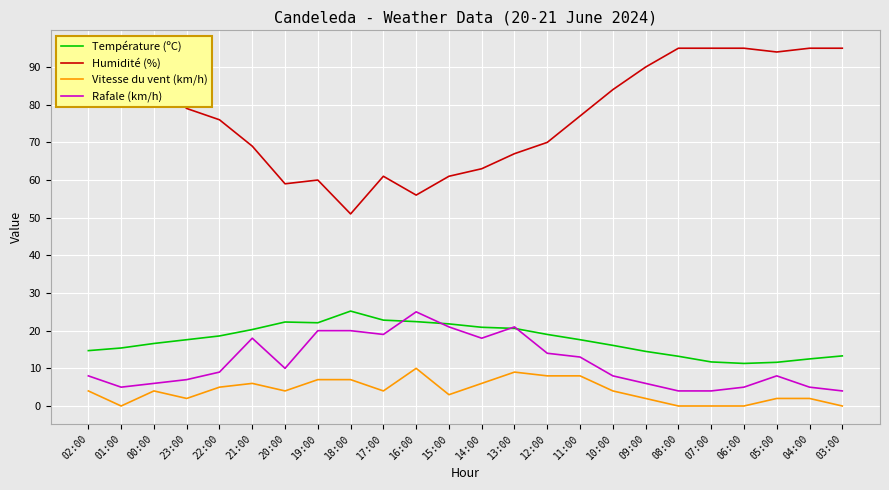

What is the sum of all Vitesse du vent (km/h) values?

97.0